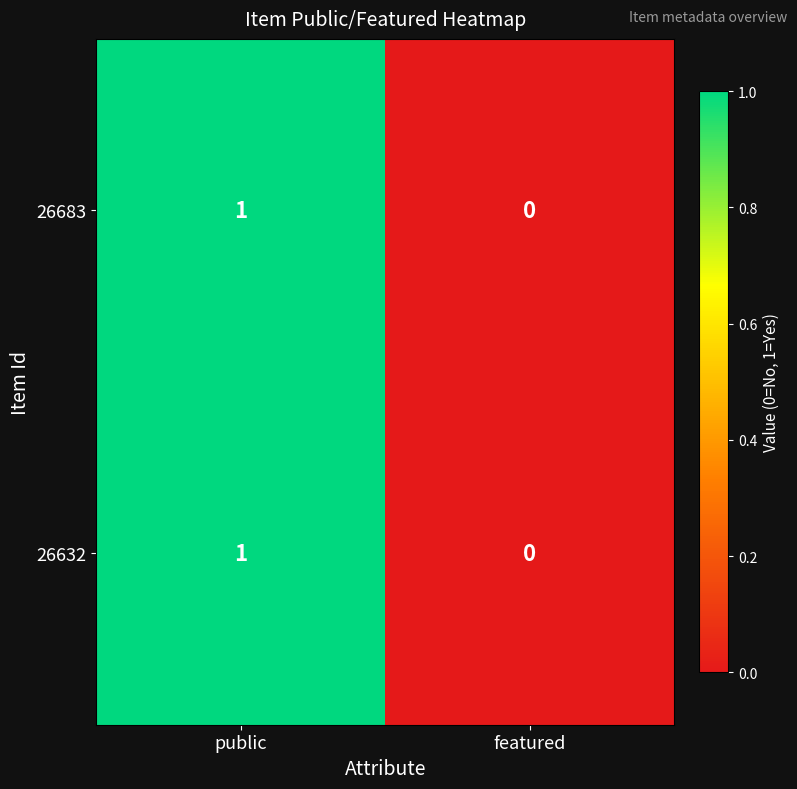

Reading right to left, extract all data points from this chart.

26683: 0	1
26632: 0	1